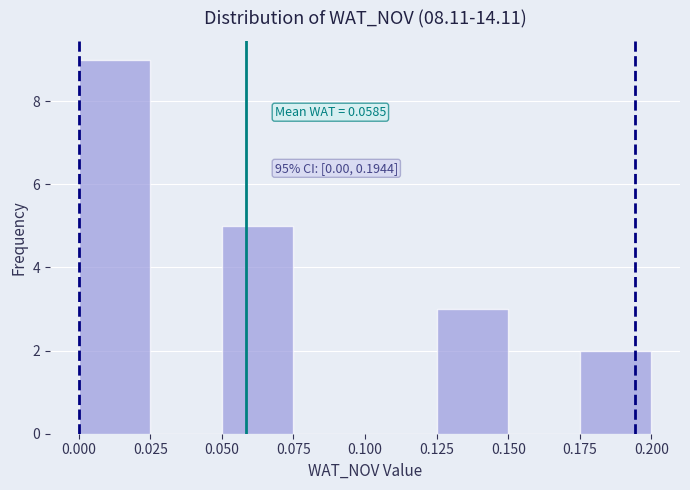

Which range on the x-axis has the tallest bar?

0.000 to 0.025